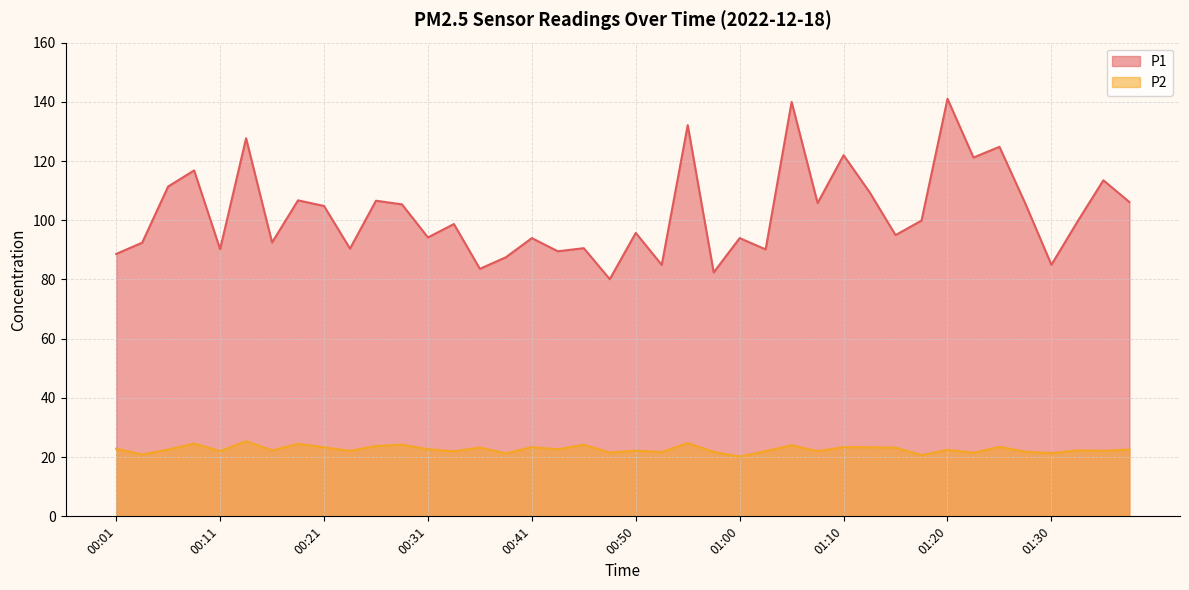

What is the sum of the P2 values at 00:21 and 00:06?

45.9